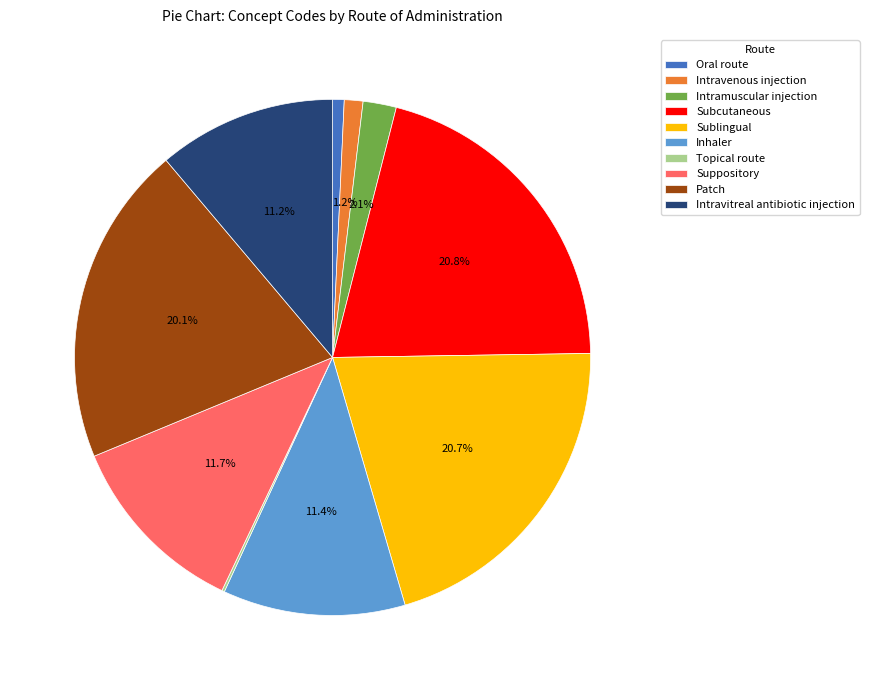

Do Patch and Intramuscular injection together represent more than half of the pie?

No